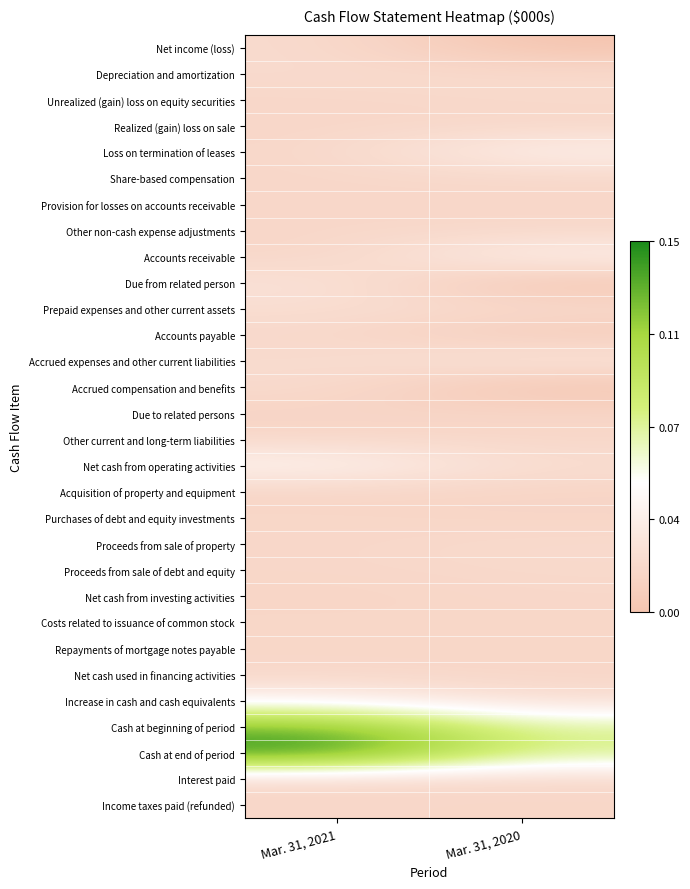

Which has a higher value, Mar. 31, 2021 or Mar. 31, 2020?

Mar. 31, 2021